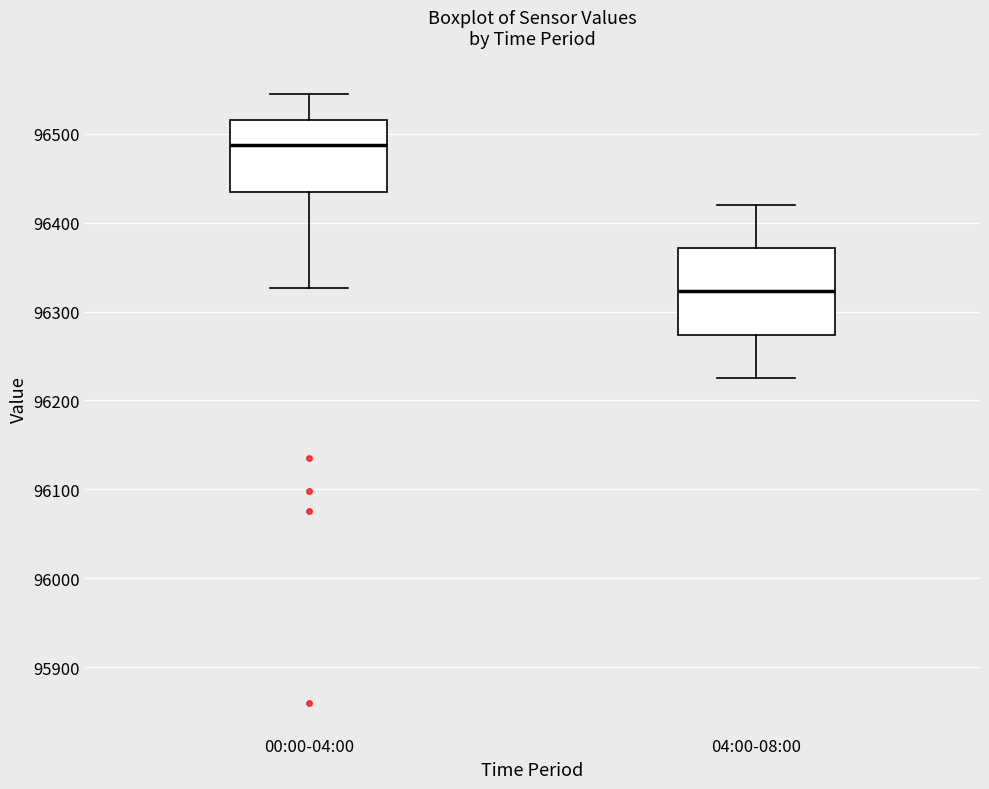

Reading left to right, transcribe this box plot: for each box, give where its median line is, the range the box spans, and where its two whiskers end, as read against the y-axis. The values are not printed on the chart, so give them approximately, as read against the axis.

00:00-04:00: median 96490, box 96430 to 96520, whiskers 96330 to 96550
04:00-08:00: median 96320, box 96270 to 96370, whiskers 96230 to 96420